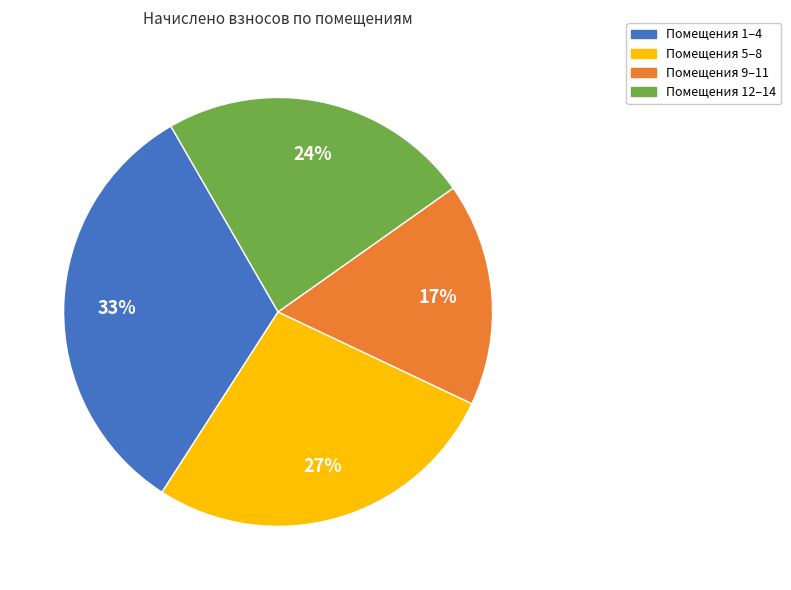

Count the number of slices in the pie.

4